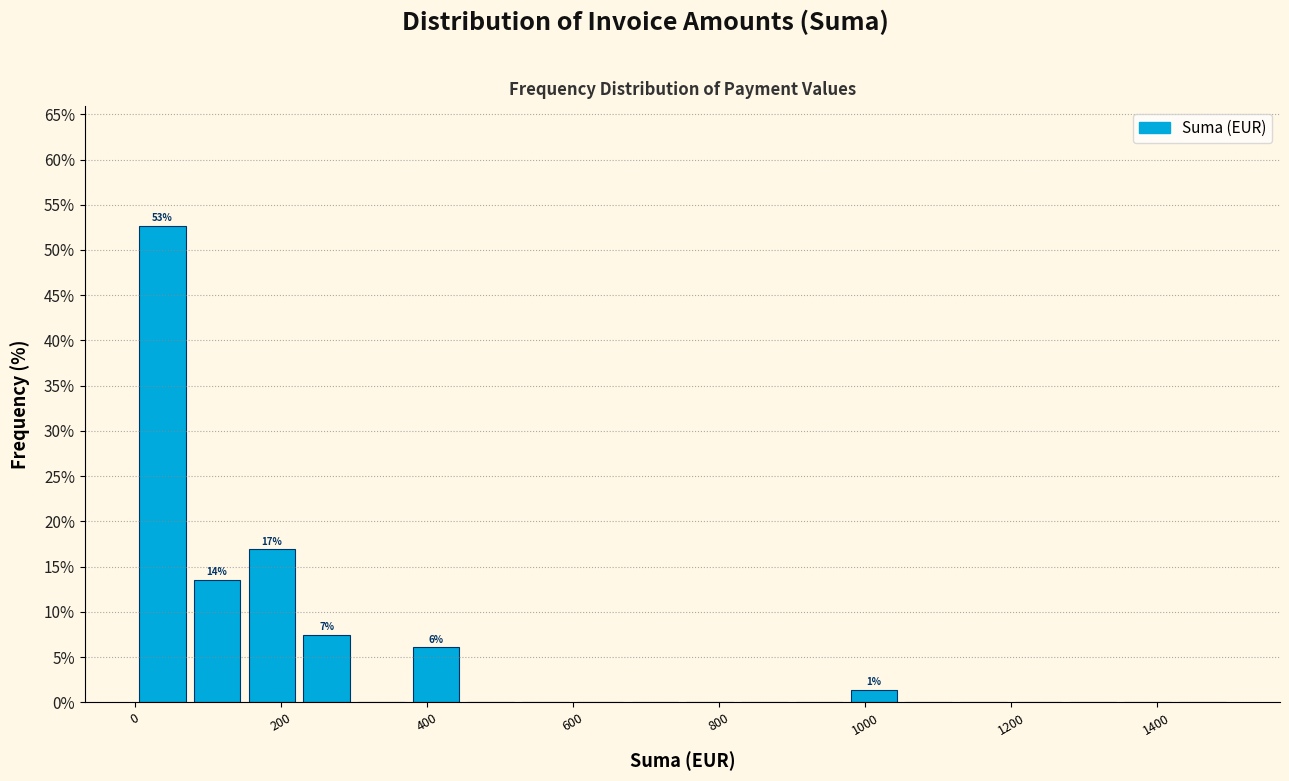

Around what value on the x-axis is the tallest bar? Give the approximate position of its centre, as read against the axis.

40